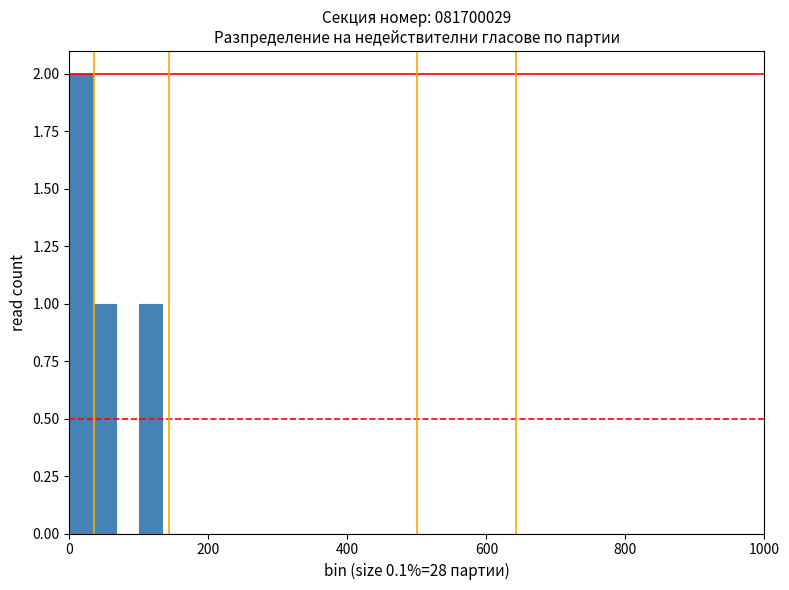

Read against the x-axis, roughly where is the centre of the tallest bar?

20